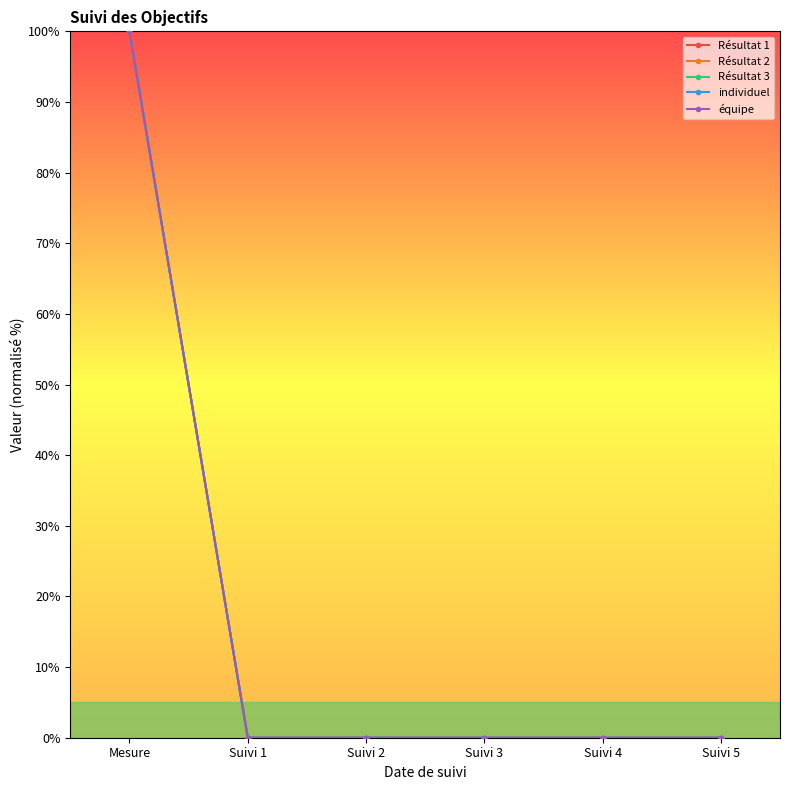

At which category does the chart reach its peak across all series?

Mesure